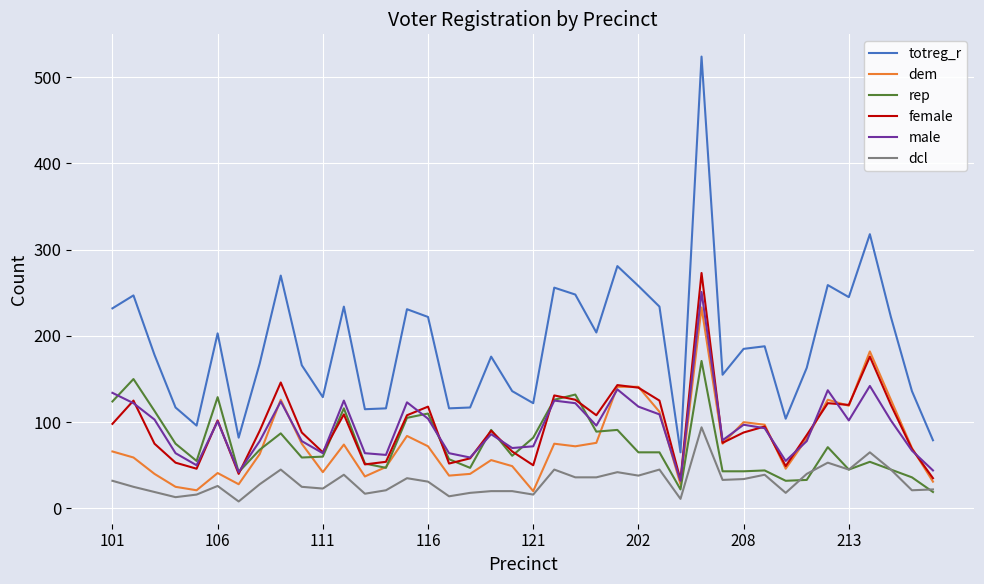

What is the maximum value shown in the chart?

524